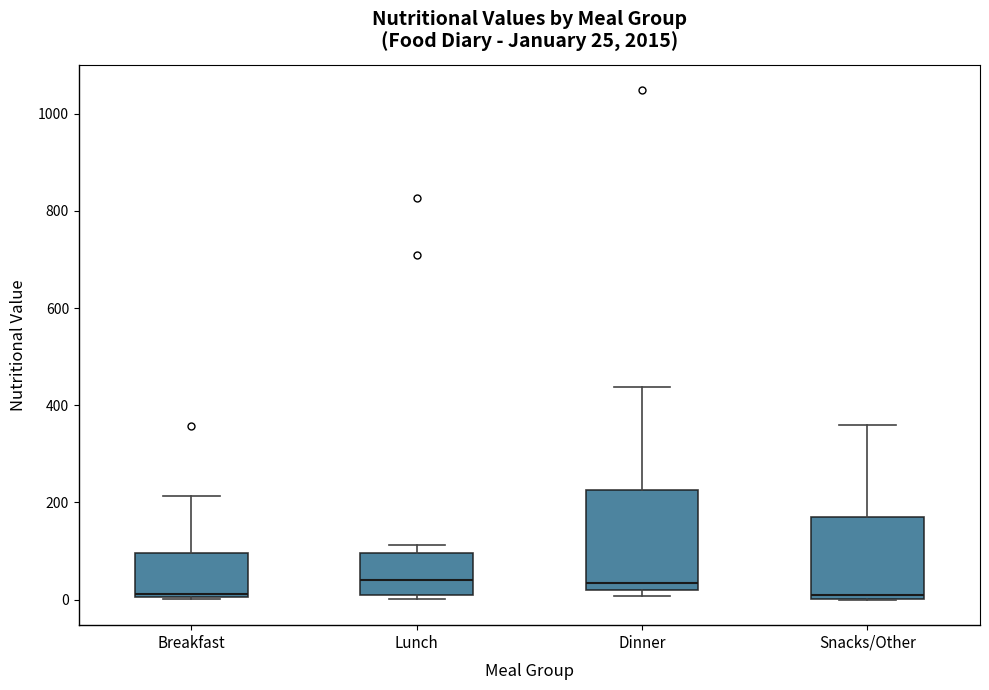

Comparing the boxes themselves (not the whiskers), which one is the tallest?

Dinner